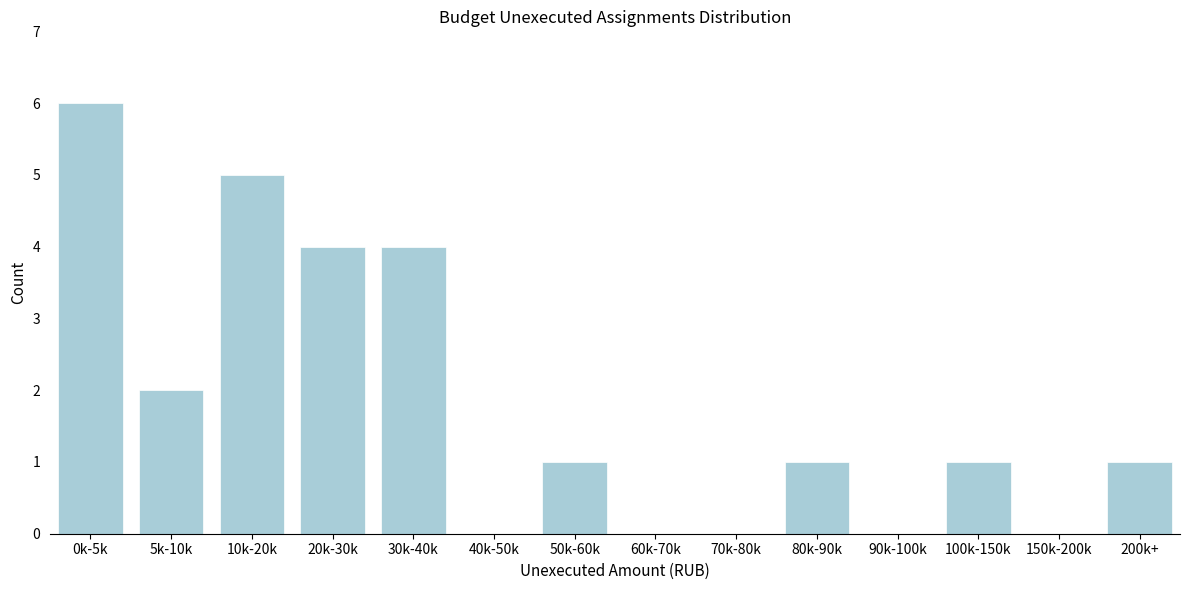

Reading left to right, transcribe all the data shown in this chart.

0k-5k=6	5k-10k=2	10k-20k=5	20k-30k=4	30k-40k=4	40k-50k=0	50k-60k=1	60k-70k=0	70k-80k=0	80k-90k=1	90k-100k=0	100k-150k=1	150k-200k=0	200k+=1